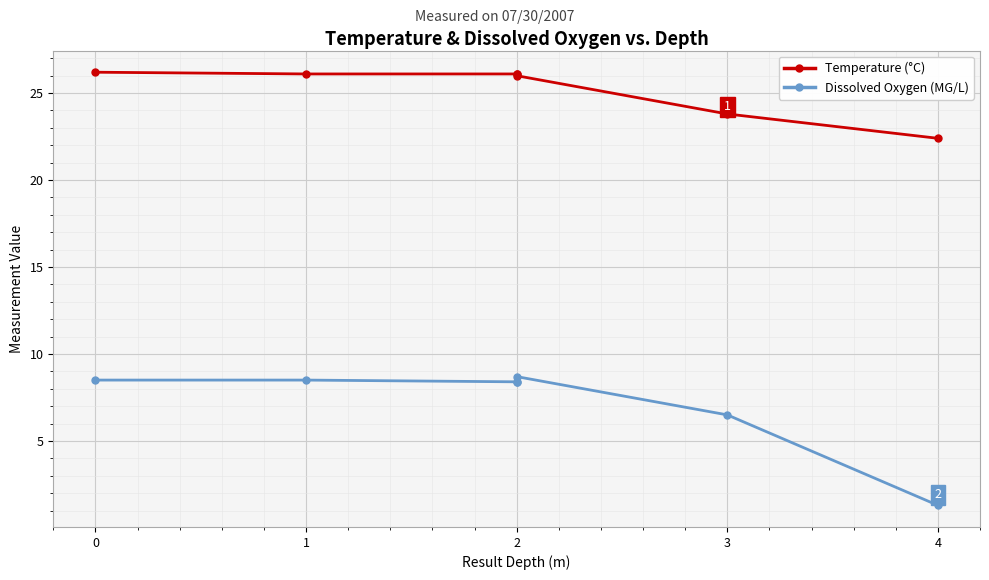

What is the total value across all series at 0?

34.7